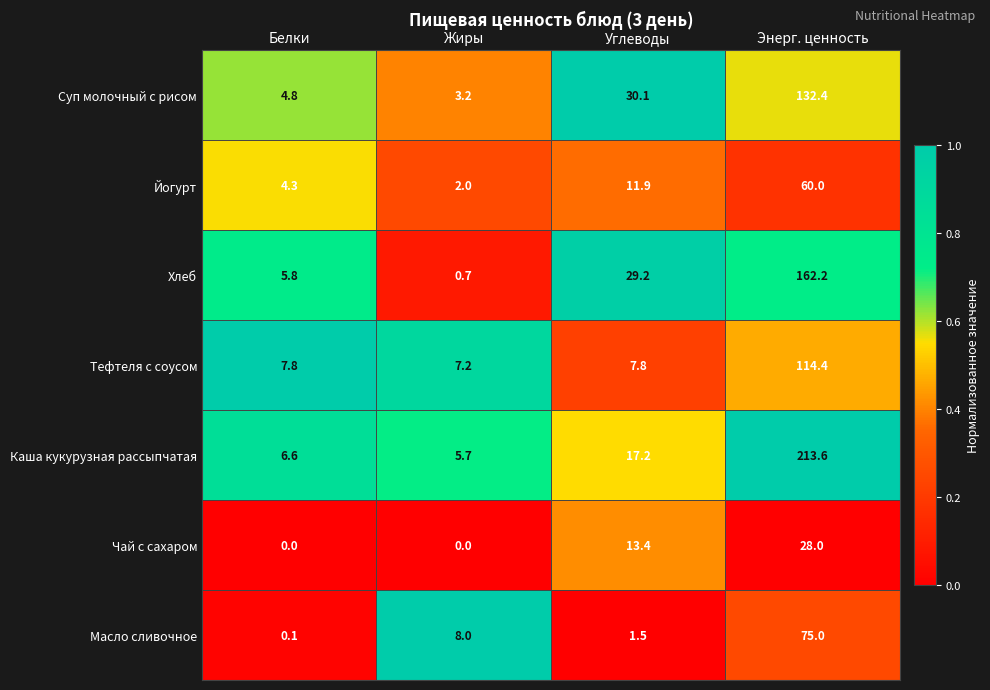

The value of Суп молочный с рисом at Энерг. ценность is 132.4. True or false?

True